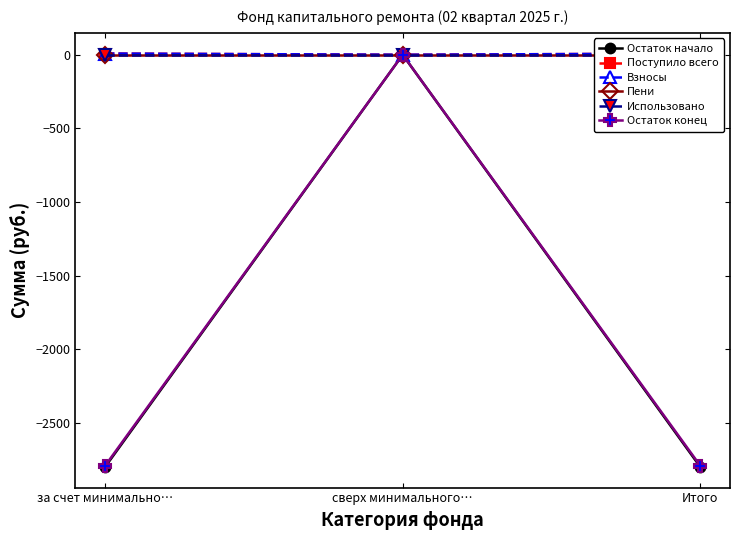

Rank the categories by Взносы value from lowest to highest.

сверх минимального…, за счет минимально…, Итого